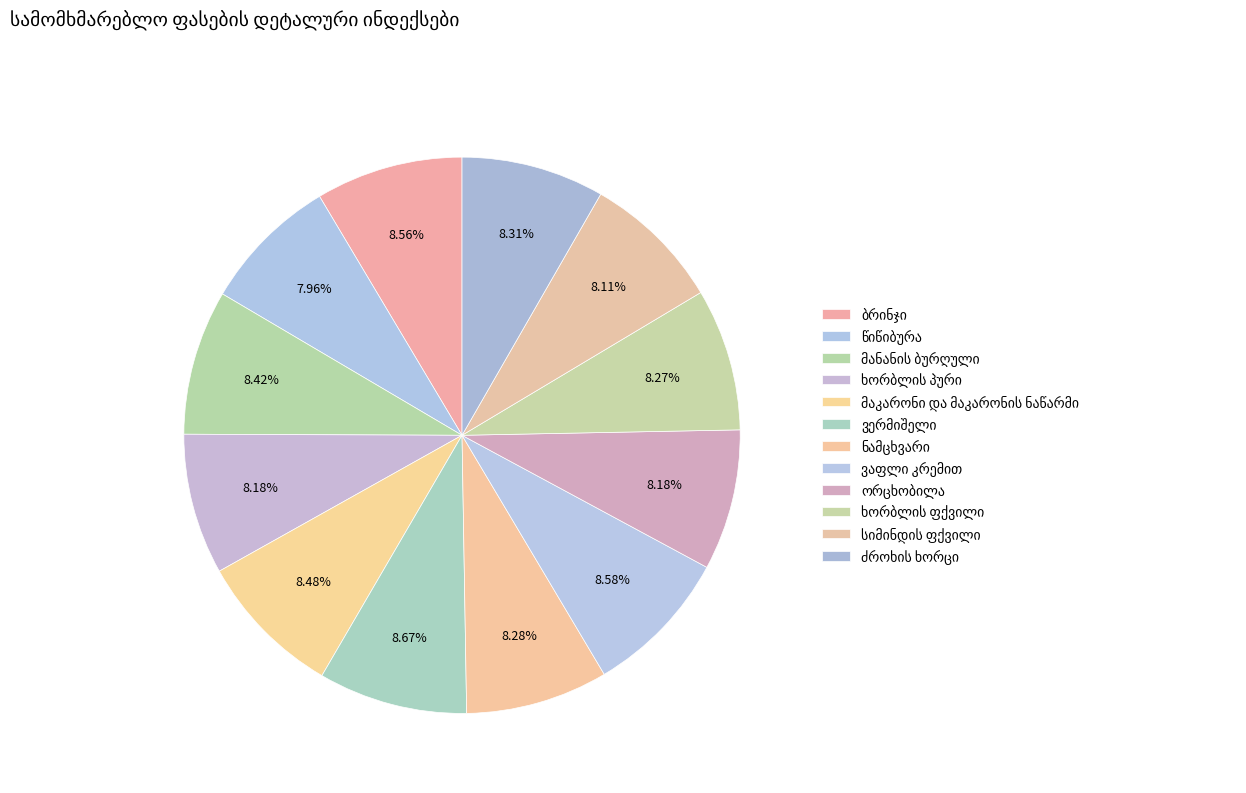

Does any single category account for the majority?

No